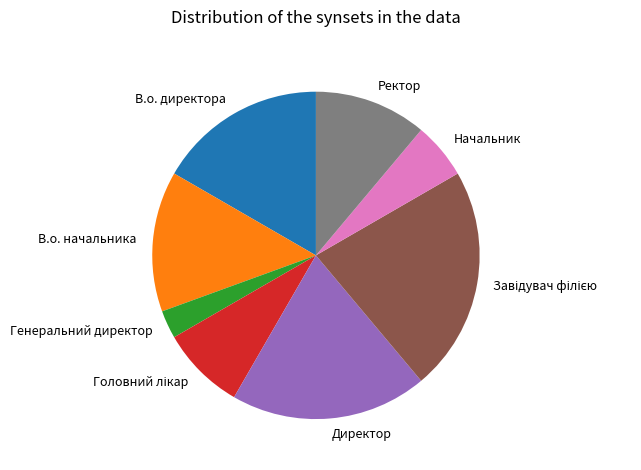

Approximately how many times larger is the value at В.о. директора compared to Начальник?

3.0